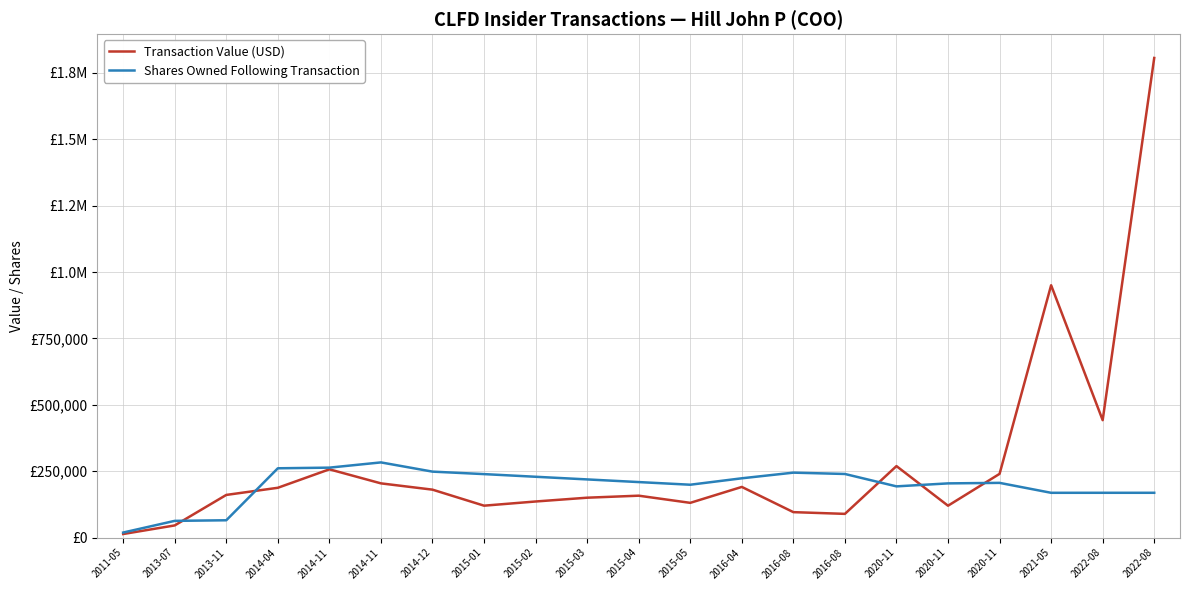

At how many categories does at least one series exceed 736812?

2